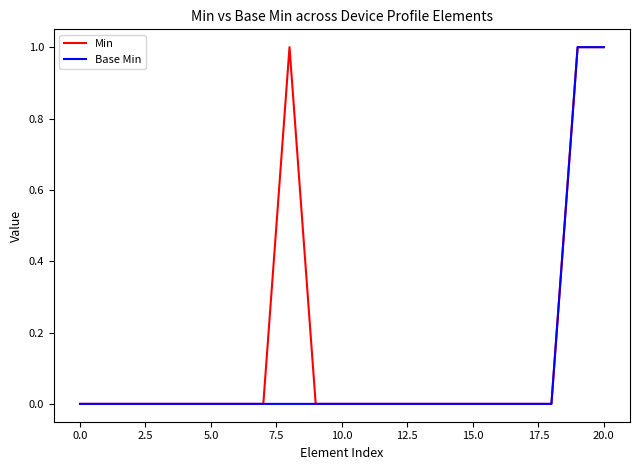

What is the greatest value displayed?

1